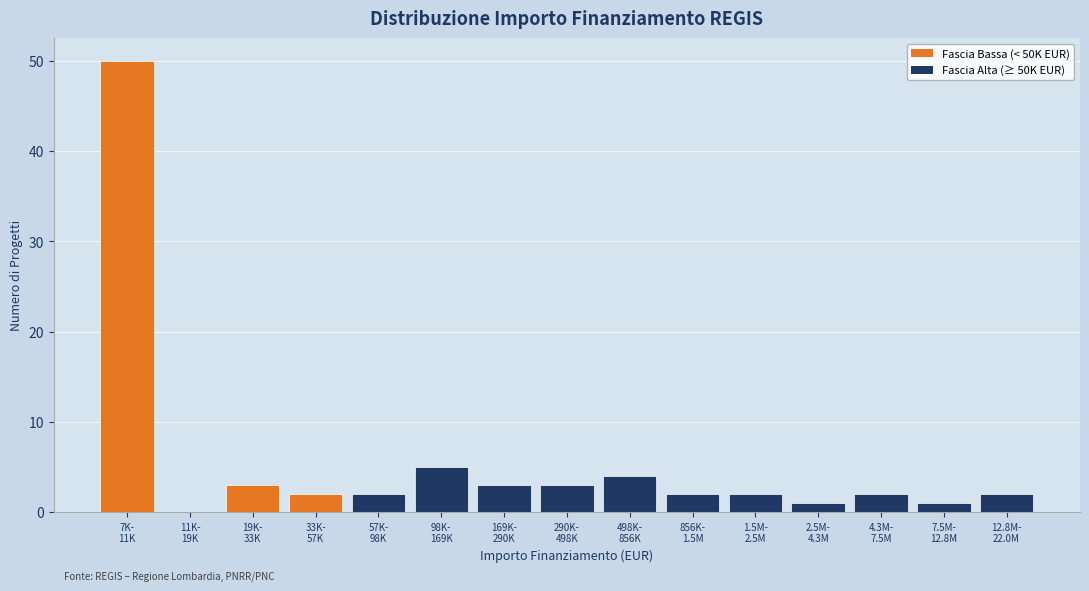

What is the sum of all values?

82